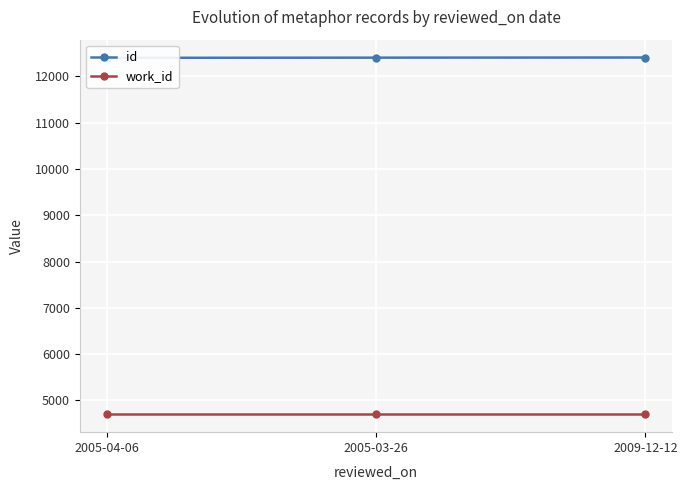

What is the lowest value of the work_id series?

4700